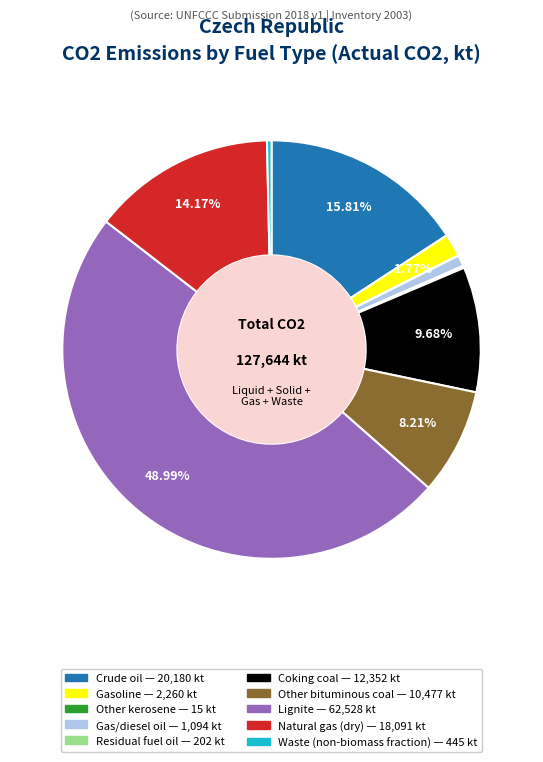

Which category has the biggest portion of the pie?

Lignite